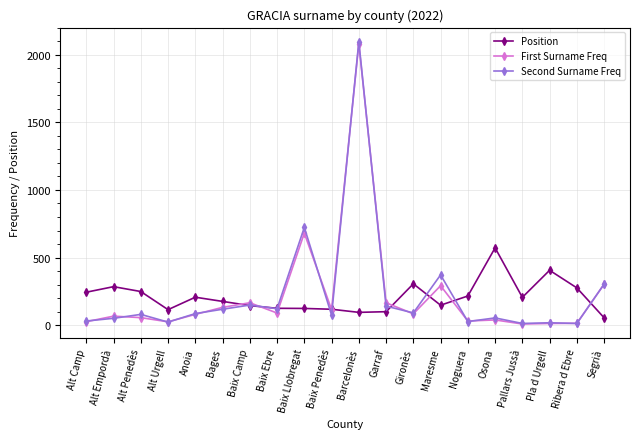

The Second Surname Freq series shows 91 at Gironès. True or false?

True